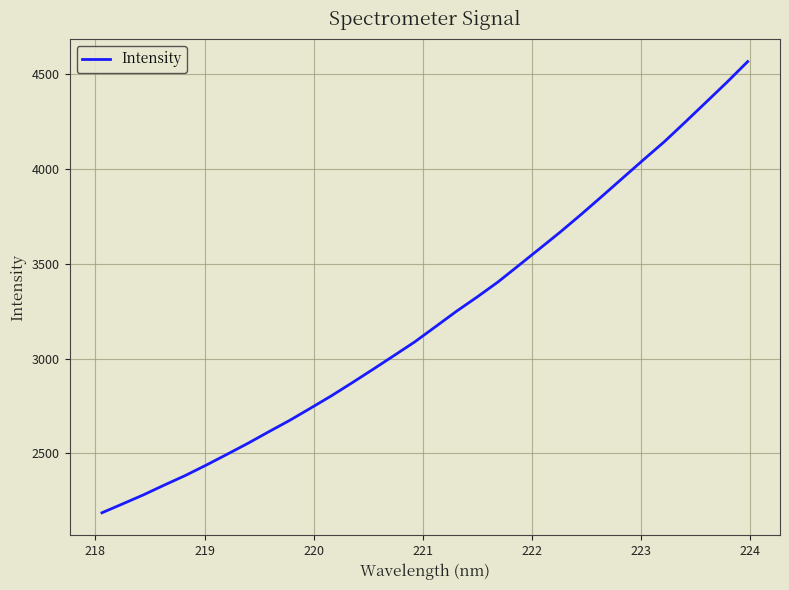

What is the difference between the maximum and minimum values?

2378.9